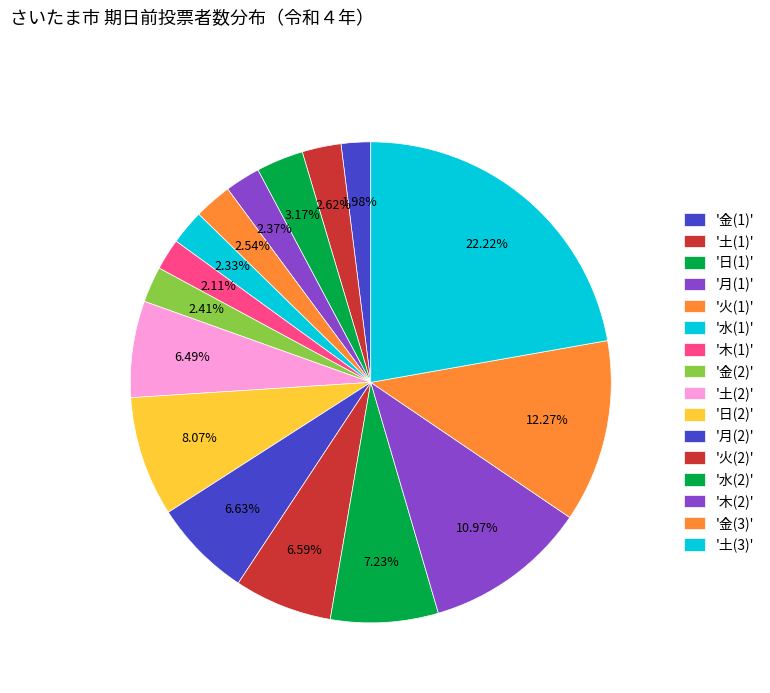

Rank the categories by value from highest to lowest.

土, 金, 木, 日, 水, 月, 火, 土, 日, 土, 火, 金, 月, 水, 木, 金